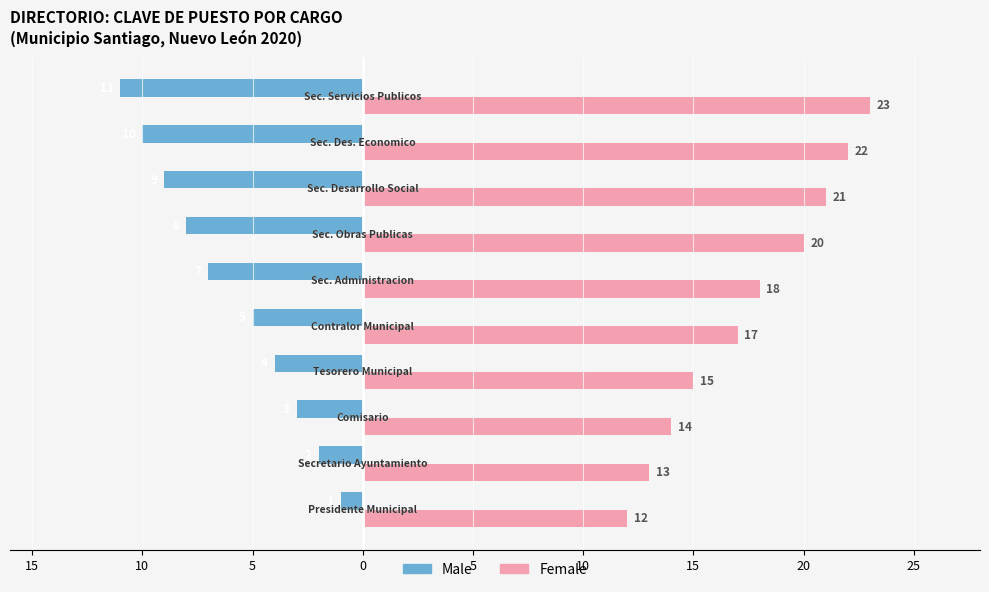

What are all the series names shown in the legend?

Male, Female